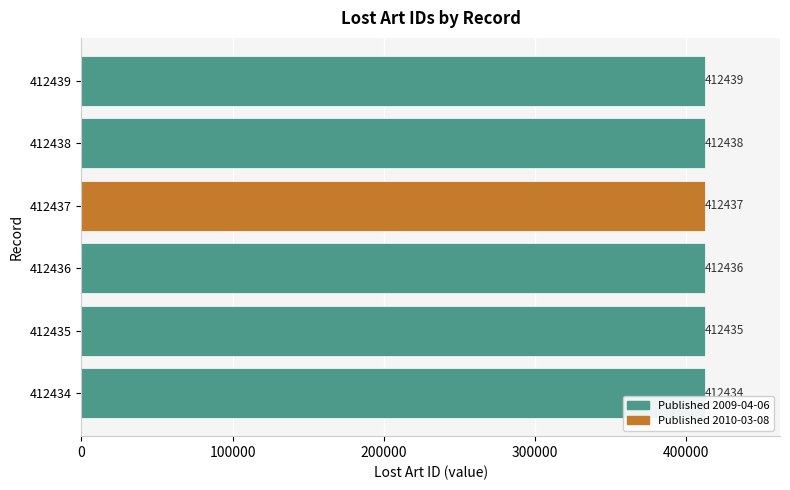

Is it true that the value at 412439 is 260915?

False